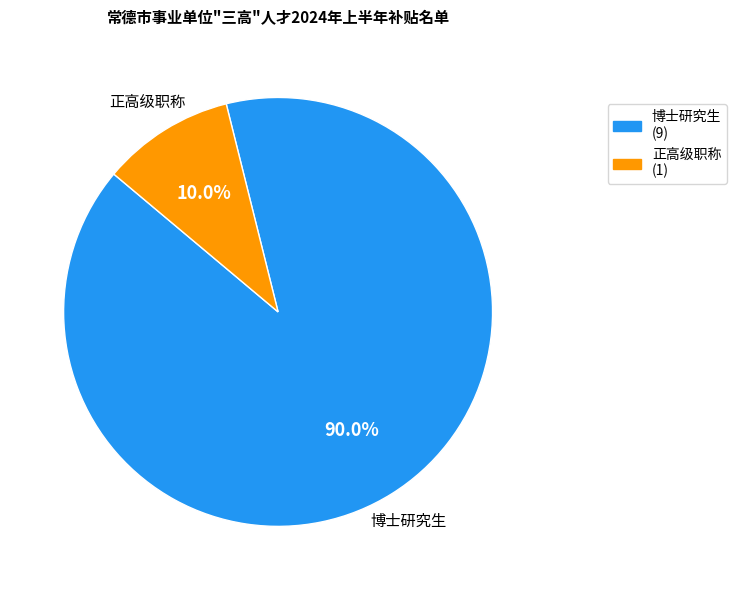

What is the smallest slice in the pie chart?

正高级职称